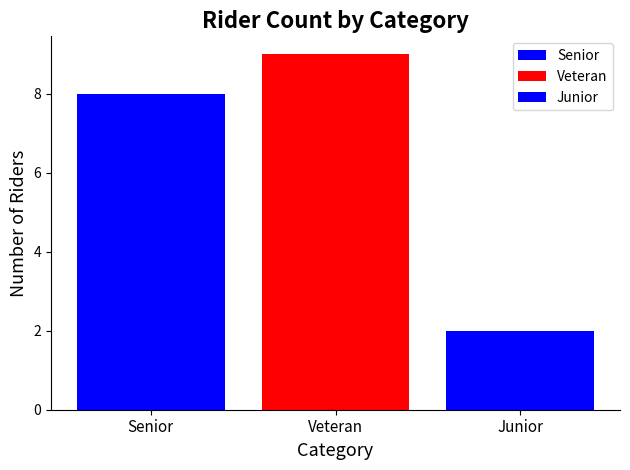

What is the change in value from Veteran to Junior?

-7